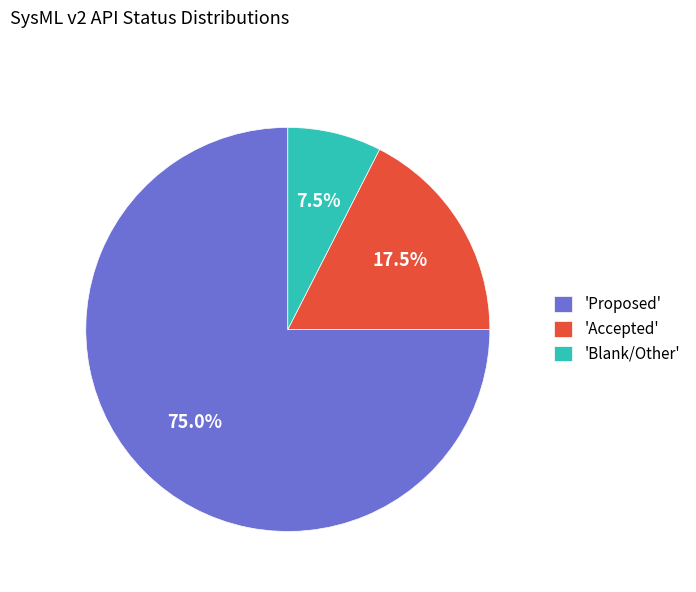

What is the total percentage of 'Blank/Other' and 'Proposed'?

82.5%